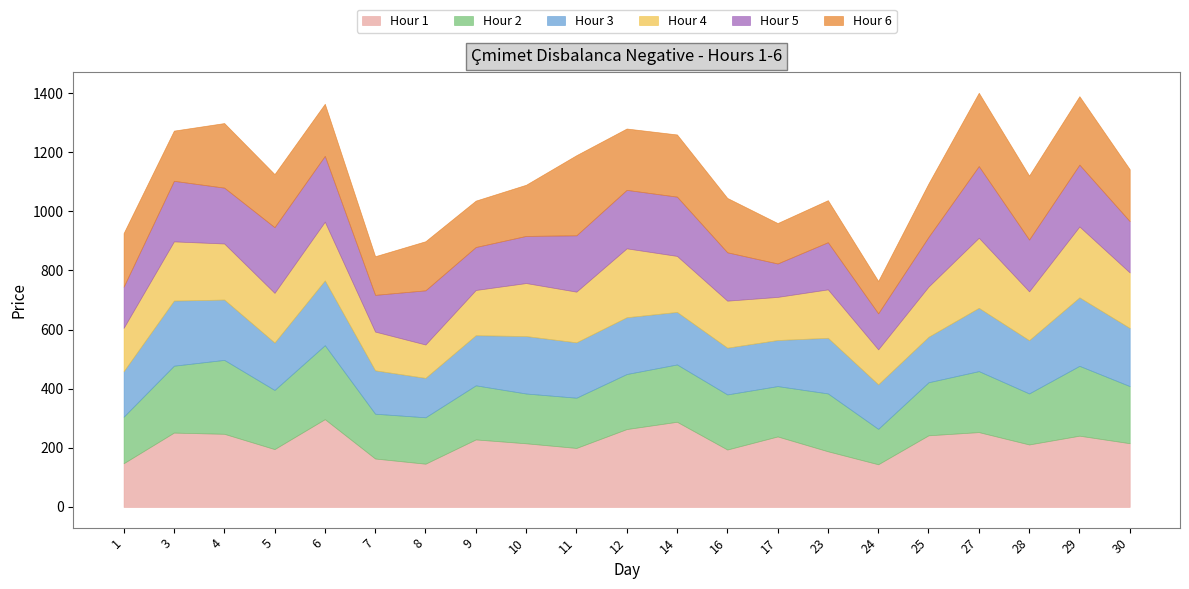

Is it true that Hour 1 equals 86.1 at 25?

False